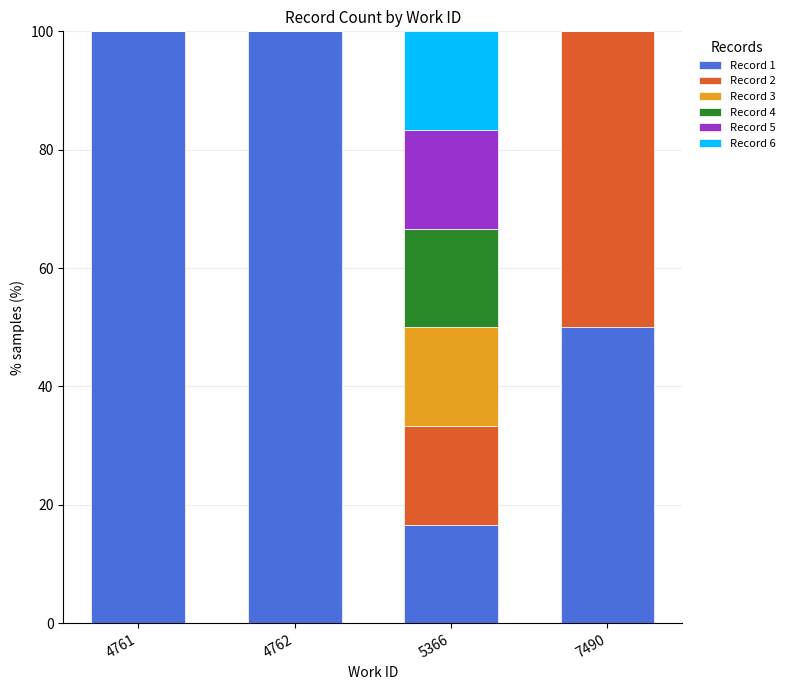

The Record 1 series shows 46.7 at 4761. True or false?

False